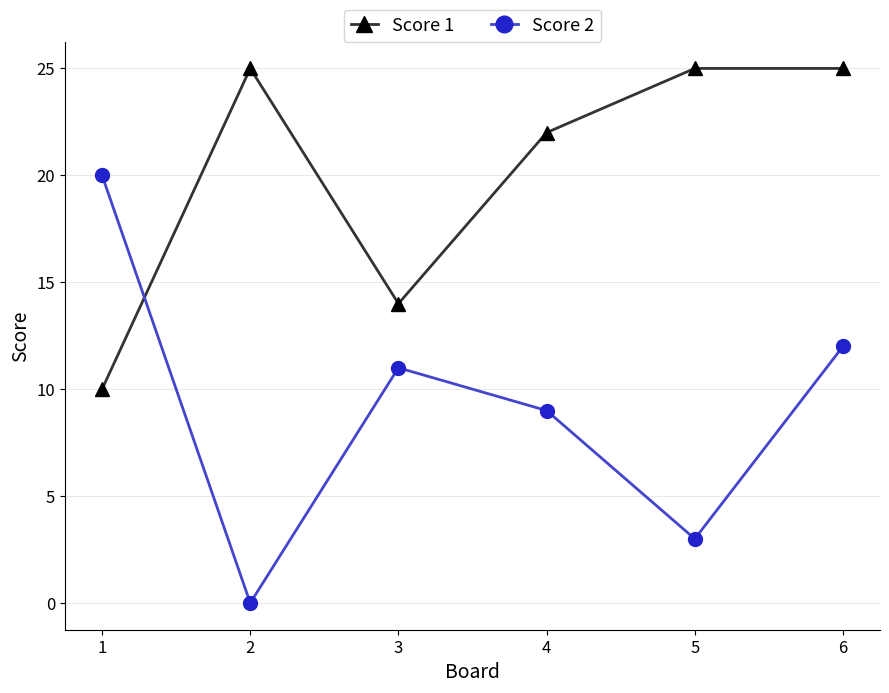

What are all the series names shown in the legend?

Score 1, Score 2